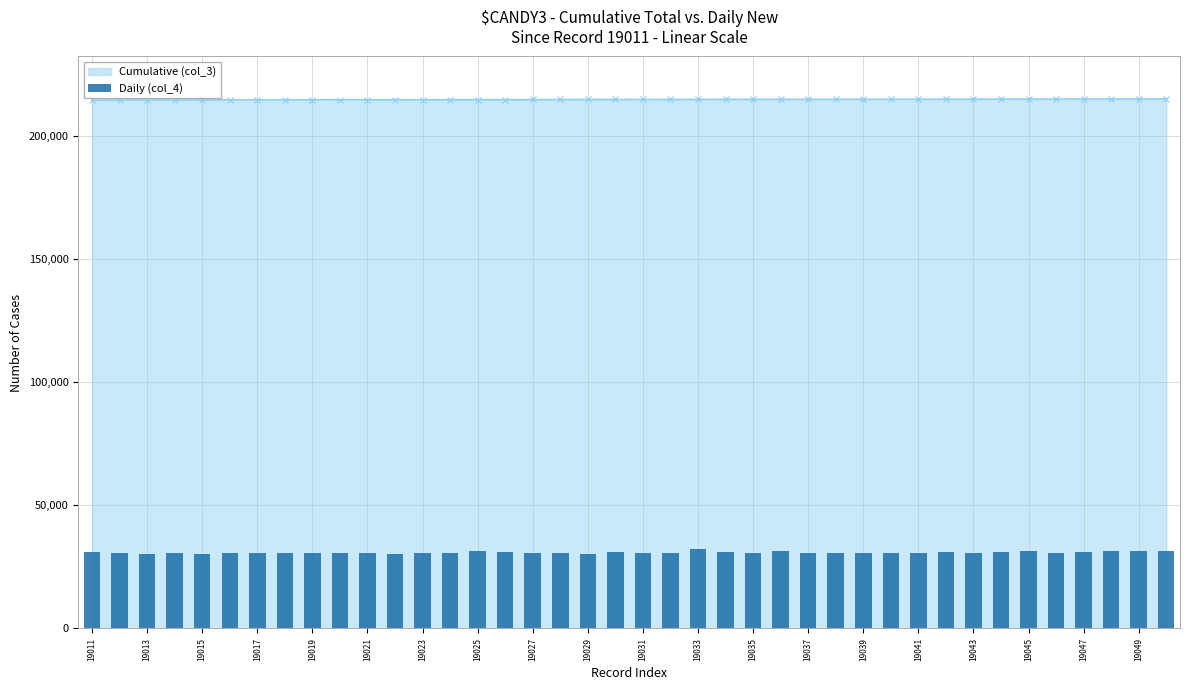

Does the chart contain any negative values?

No